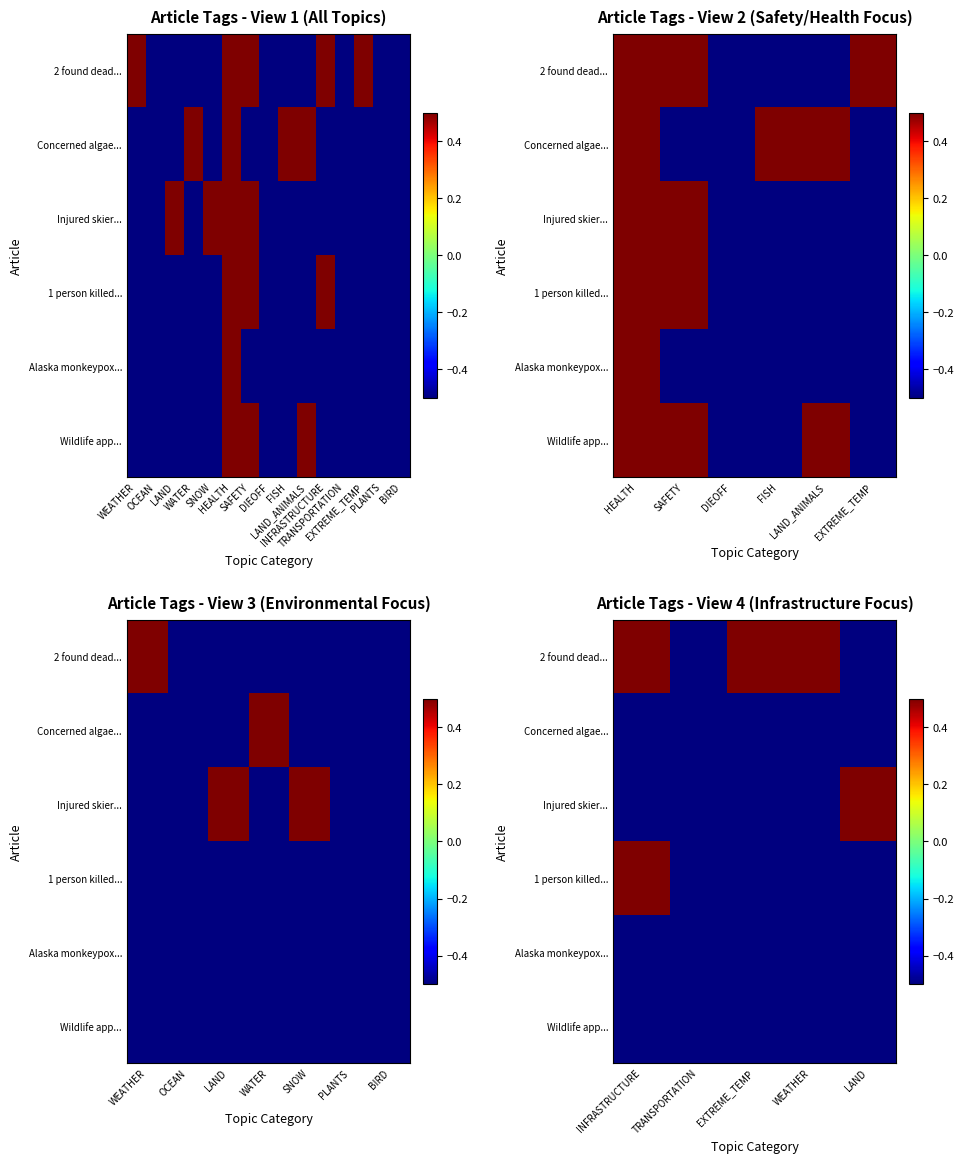

The value of Injured skier... at EXTREME_TEMP is -0.5. True or false?

True